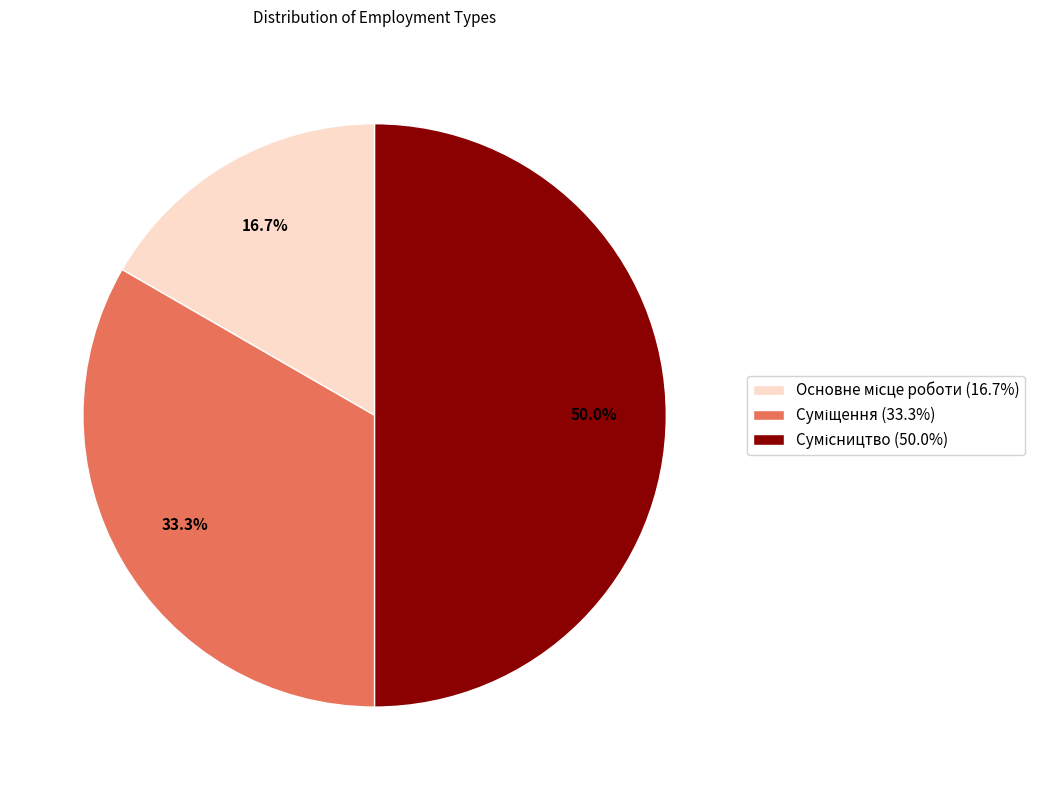

Which has a higher value, Основне місце роботи or Сумісництво?

Сумісництво